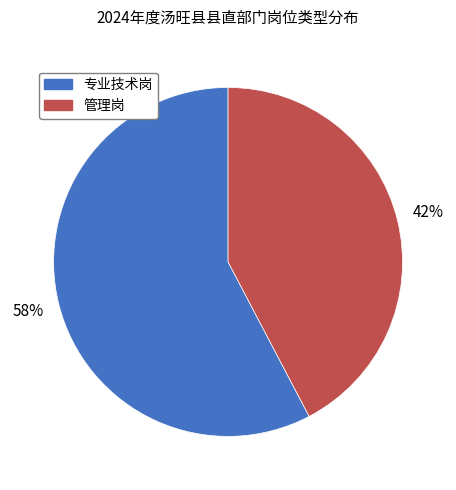

Which has a higher value, 管理岗 or 专业技术岗?

专业技术岗